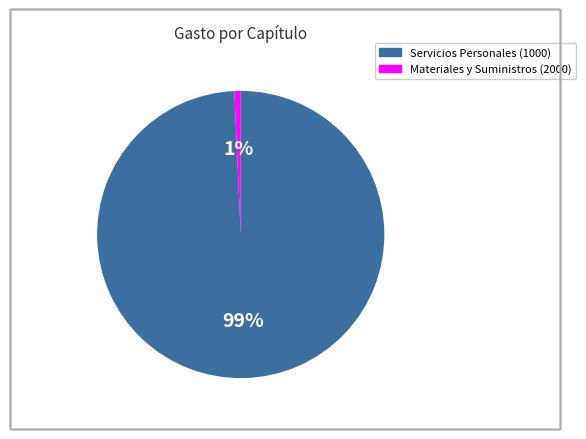

What percentage is the Materiales y Suministros (2000) slice, to the nearest percent?

1%